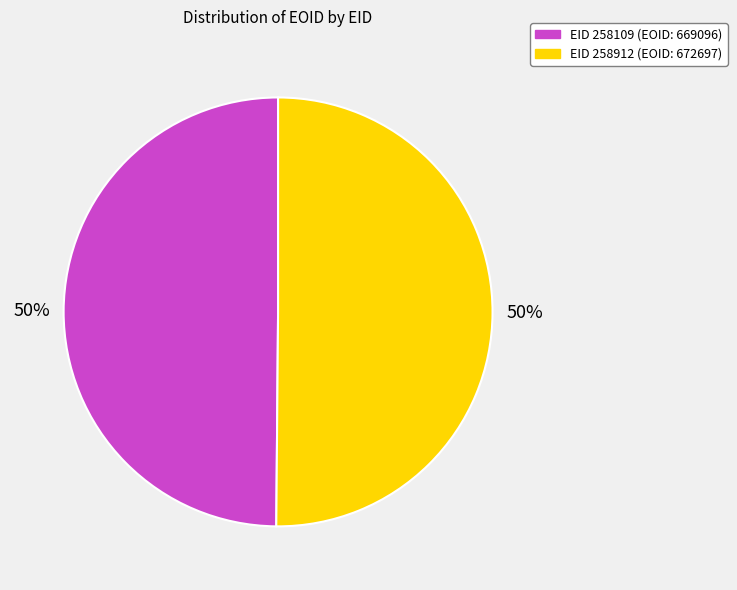

To the nearest percent, what is the average slice percentage?

50%